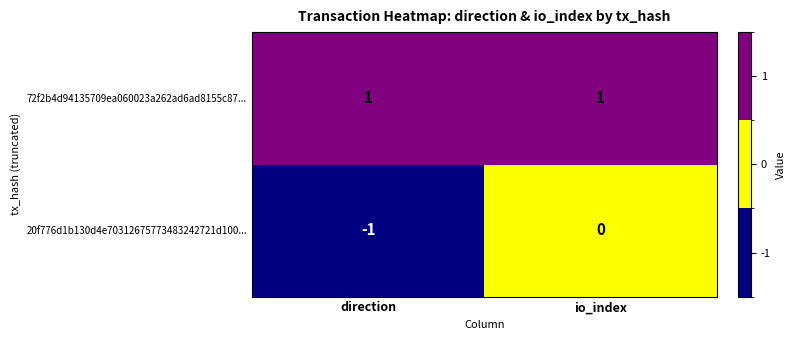

At which label does 20f776d1b130d4e70312675773483242721d100... reach its peak?

io_index